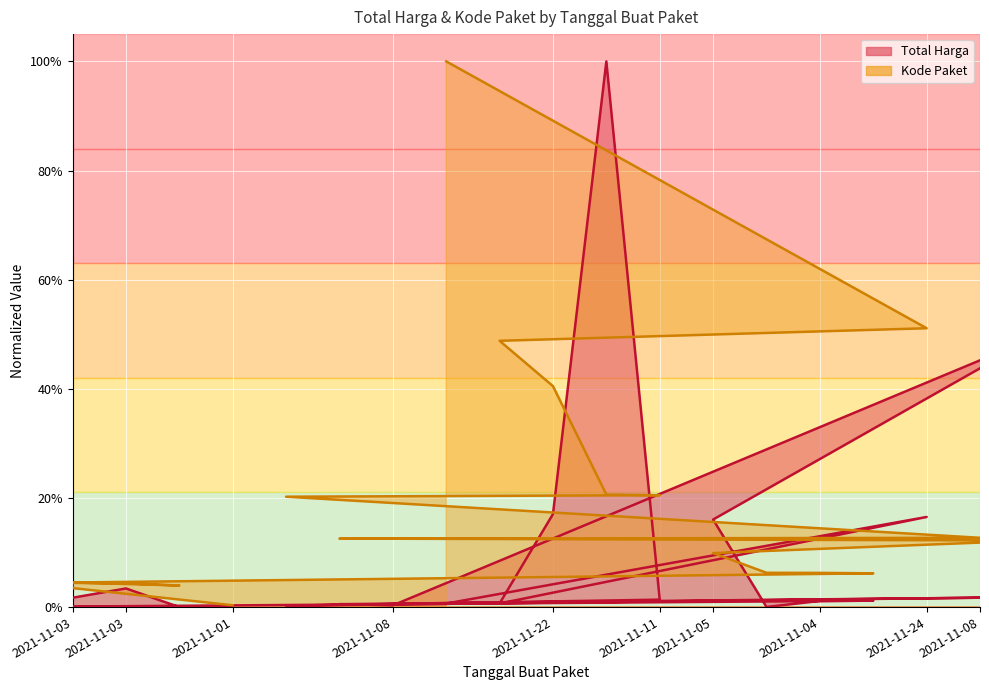

How many series are shown in this chart?

2